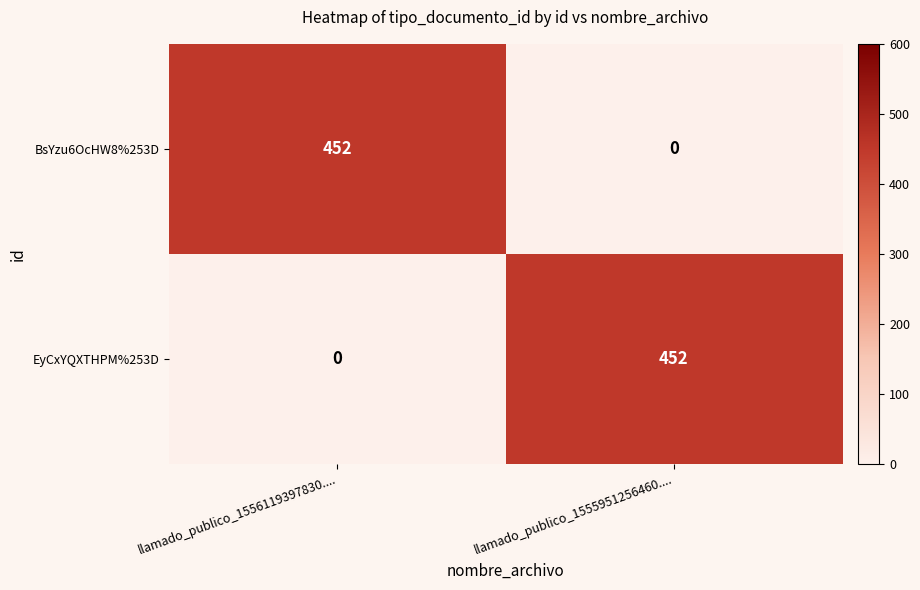

How many series are shown in this chart?

2